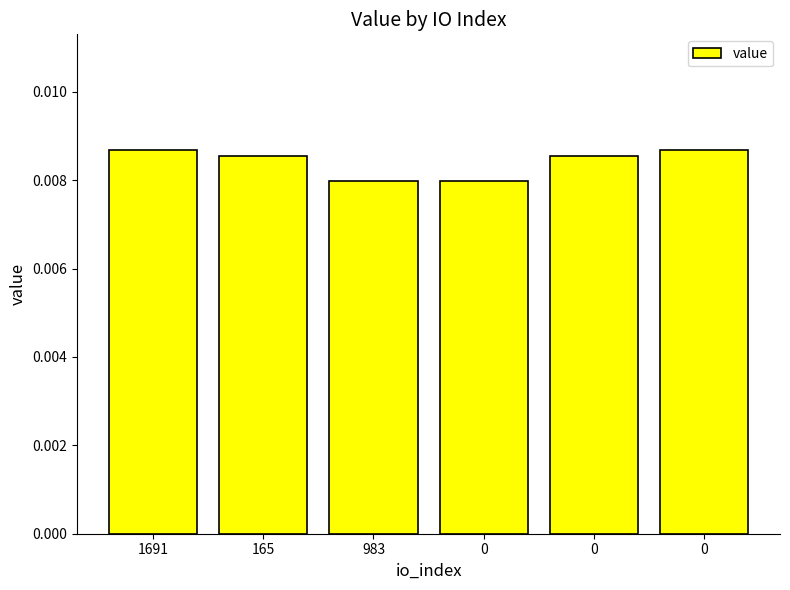

Are the bars horizontal?

No